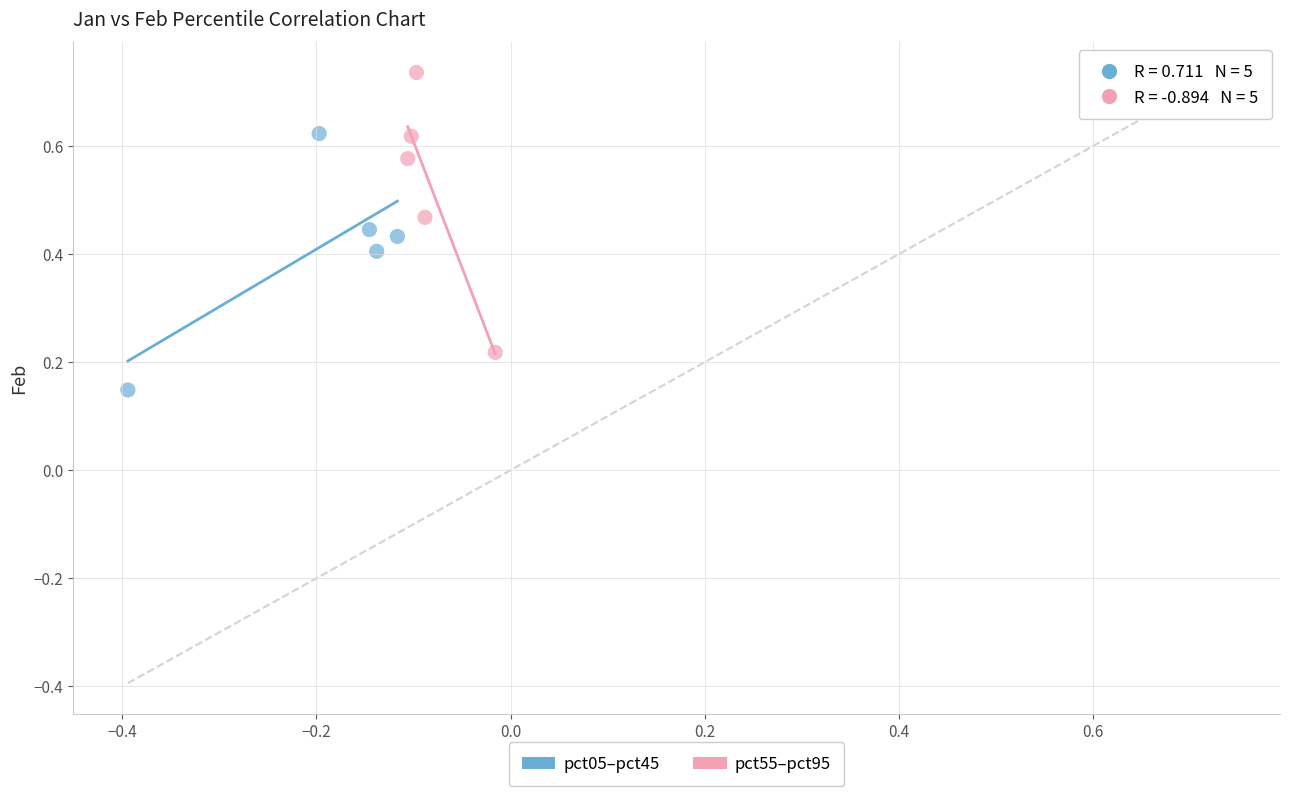

Which series contains the highest Y value?

pct55–pct95